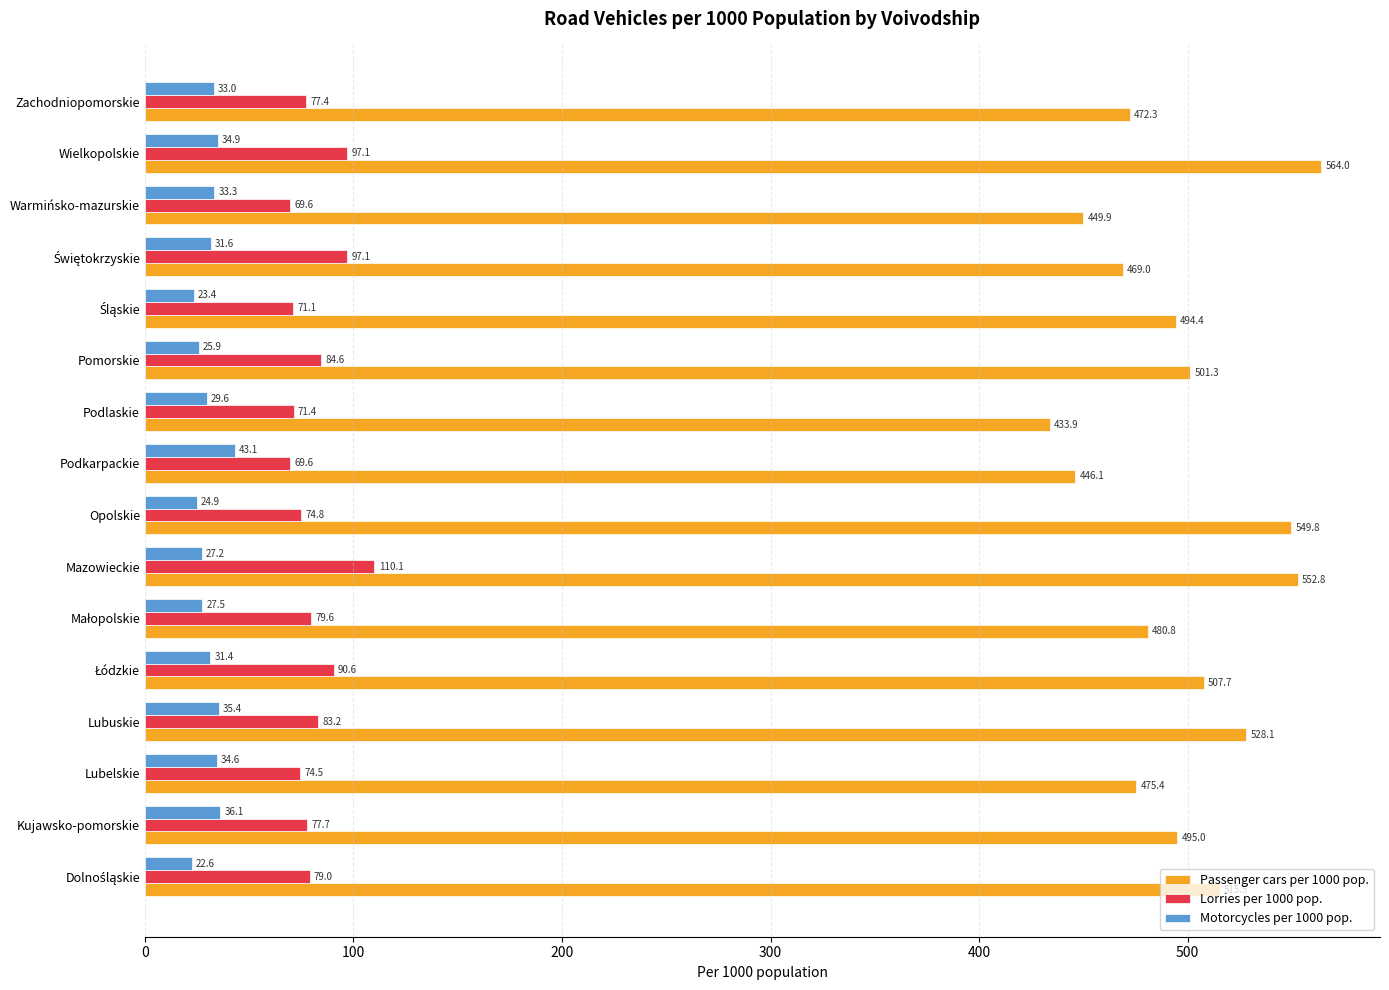

Read the Motorcycles per 1000 pop. value at Kujawsko-pomorskie.

36.1